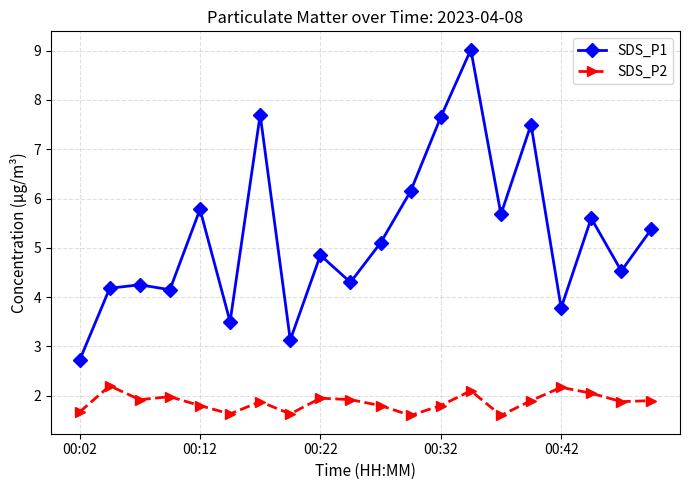

How many interior local valleys does the SDS_P1 series have?

7